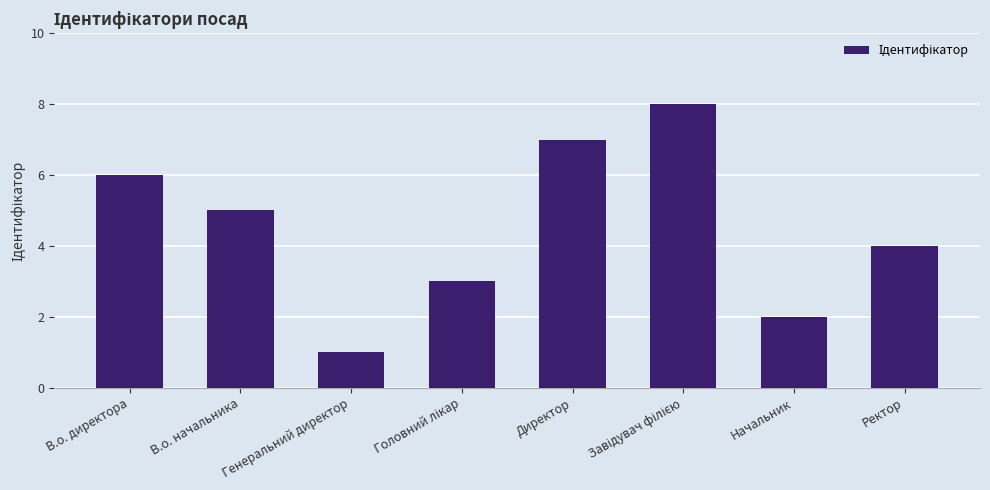

How many bars are there in total?

8